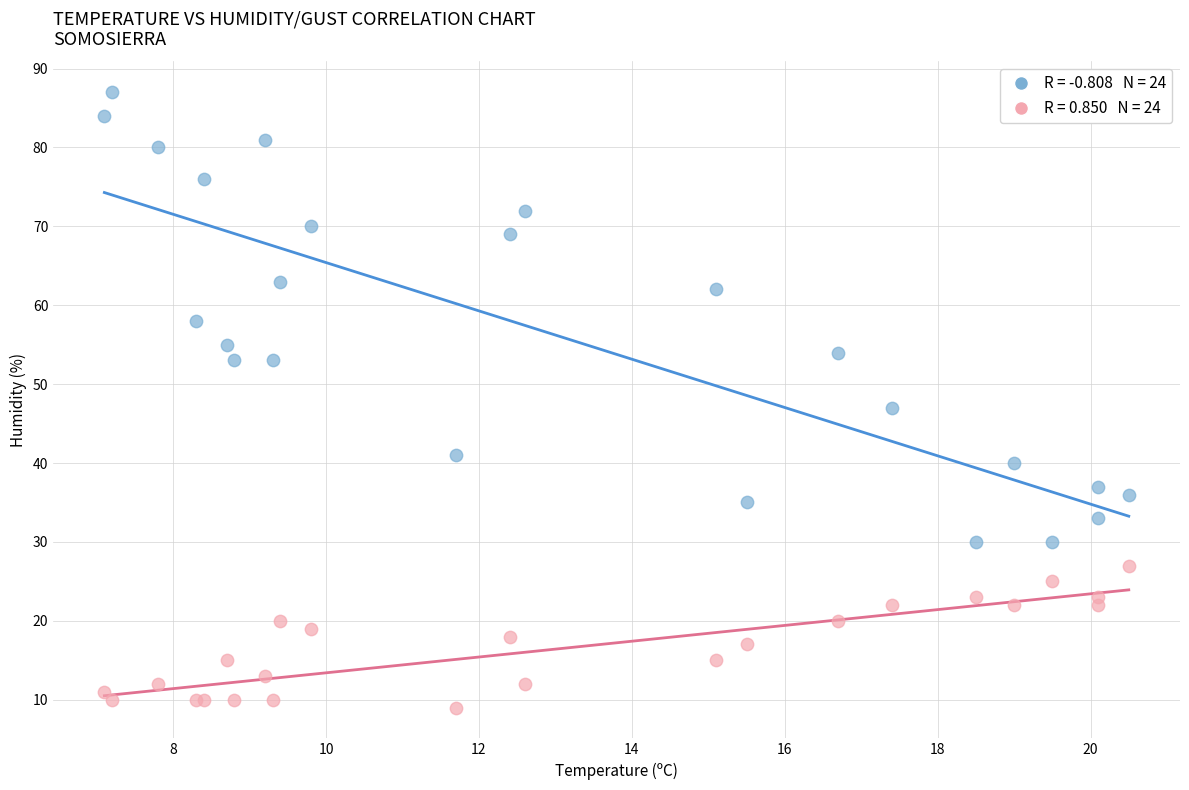

Across all series, what Y value is closest to 48?

47